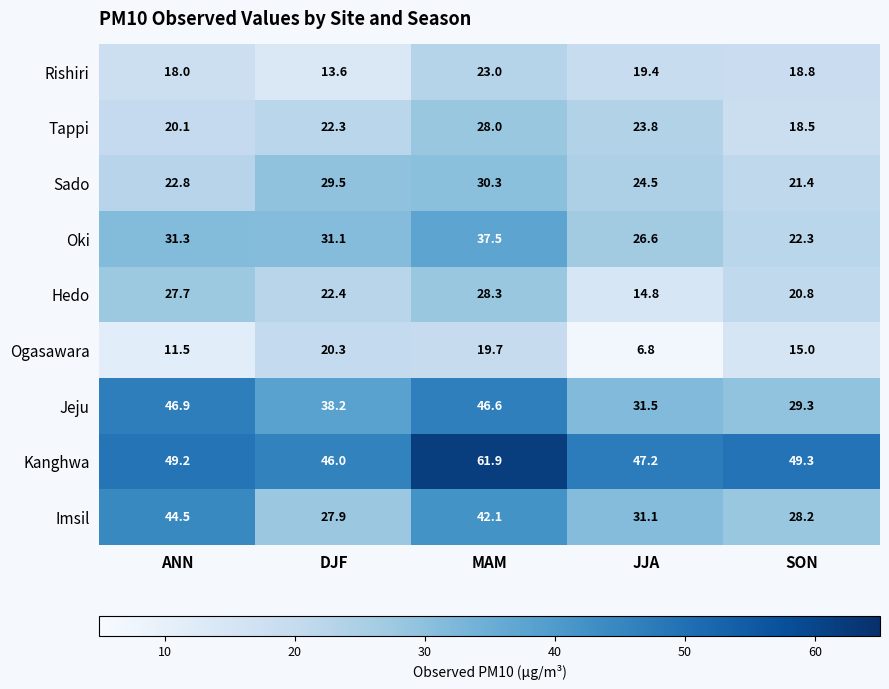

True or false: Kanghwa has a value of 61.9 at MAM.

True